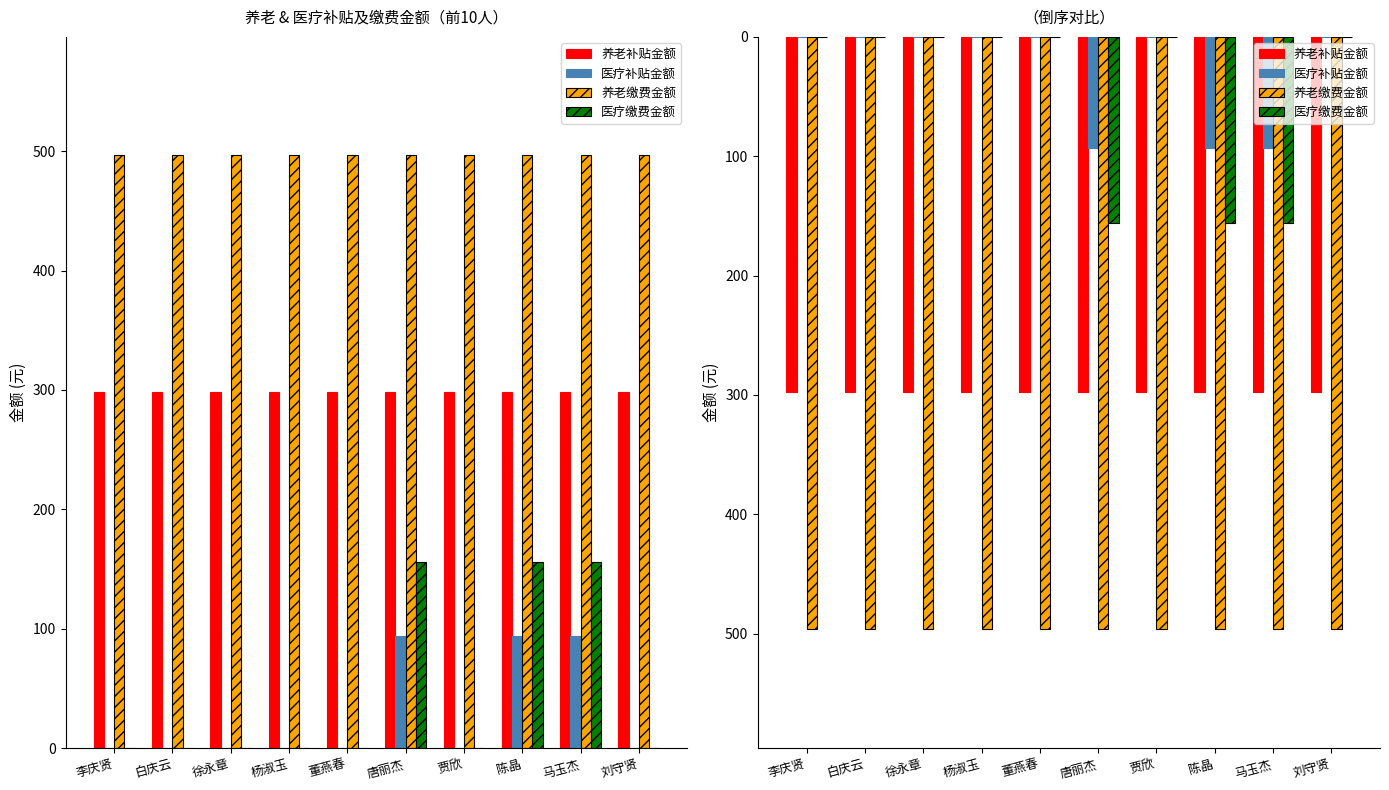

The 医疗缴费金额 series shows -97.9 at 刘守贤. True or false?

False